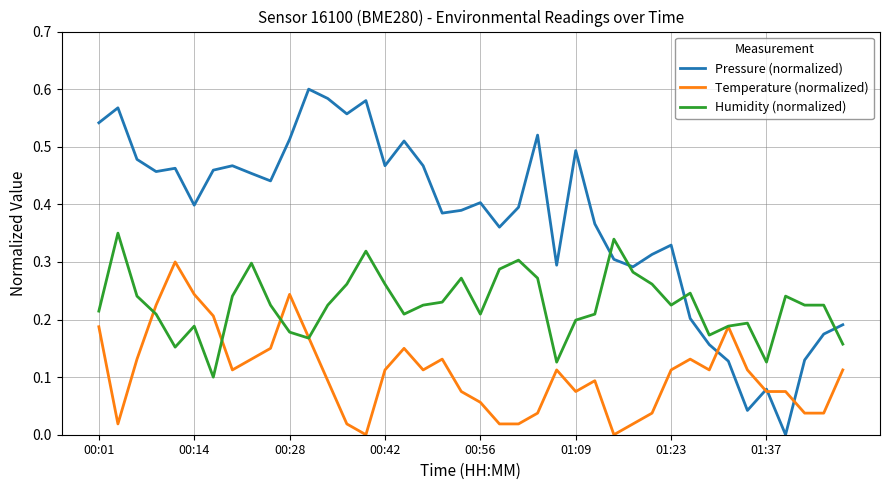

List the series in order of their overall mean, lowest first.

Temperature (normalized), Humidity (normalized), Pressure (normalized)